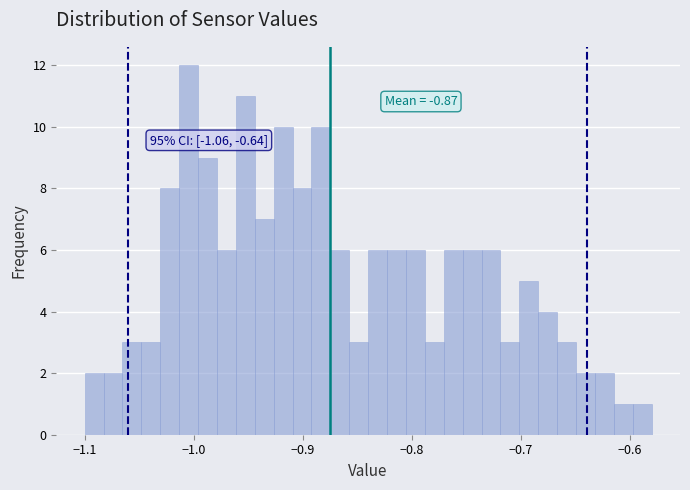

Read against the x-axis, roughly where is the centre of the tallest bar?

-1.00